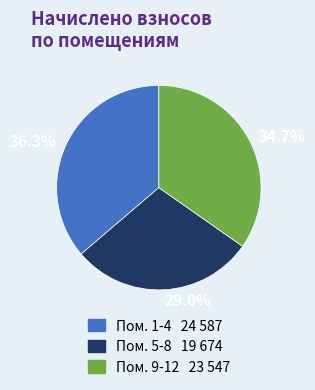

Which category has the biggest portion of the pie?

36.3%